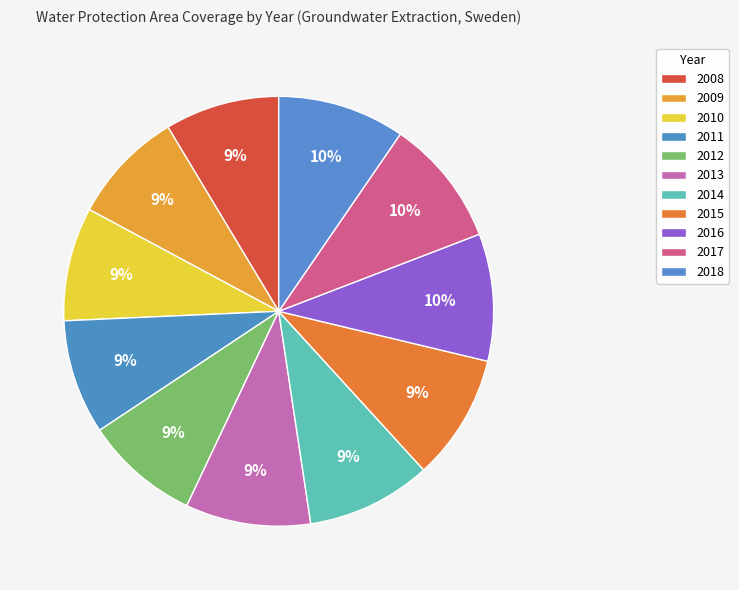

How much of the chart is everything except 2014?

90.6%